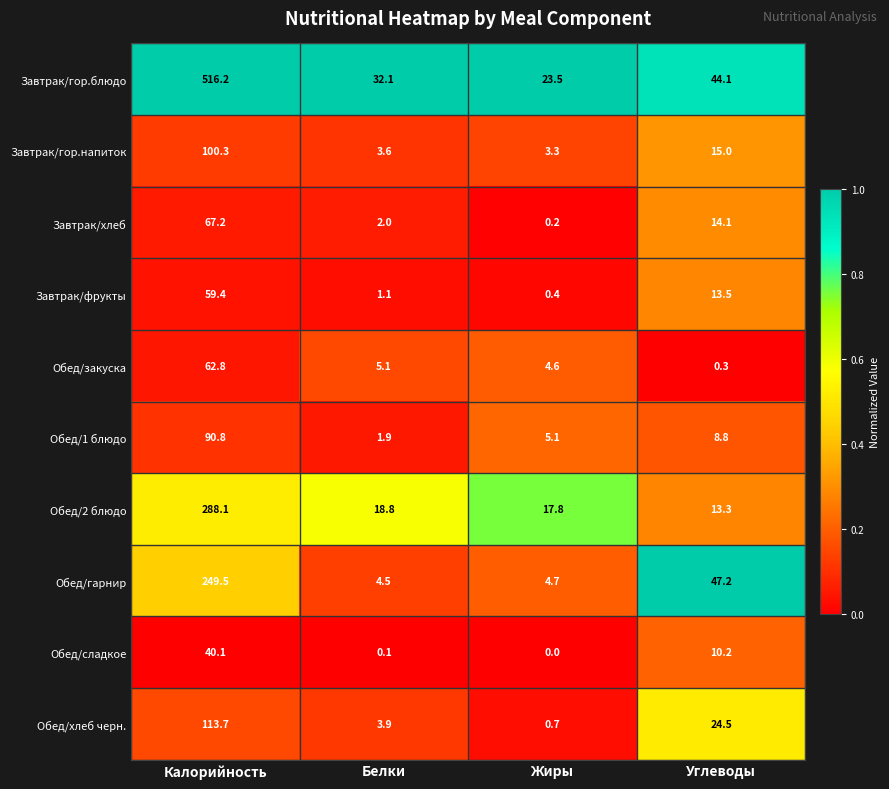

True or false: Обед/закуска has a value of 0.3 at Углеводы.

True